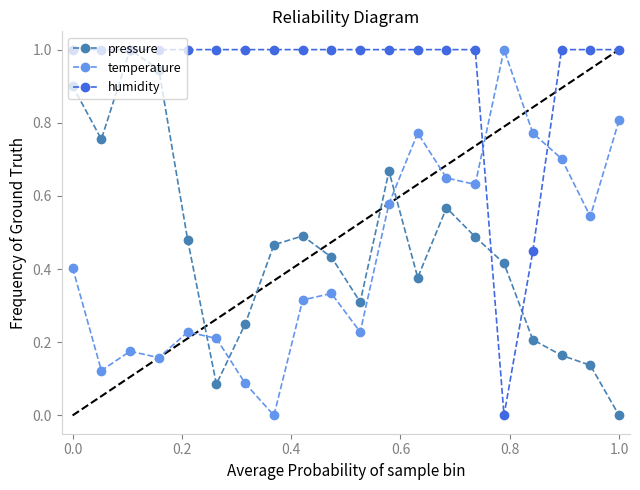

What is the value of the humidity point at the 1st from the left?

1.0